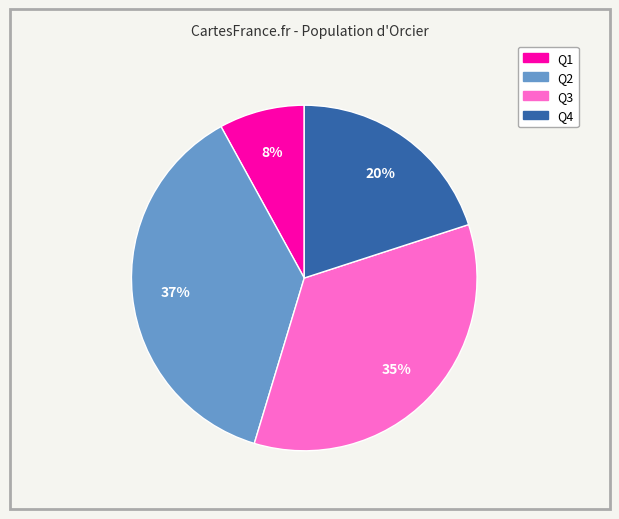

Which category has the biggest portion of the pie?

Q2